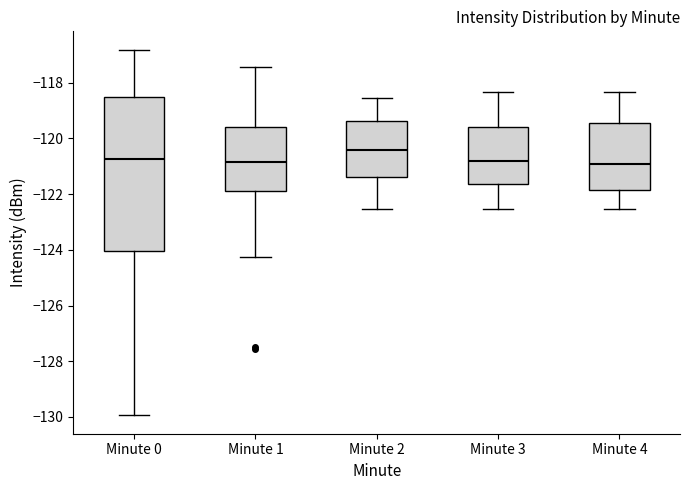

Which box is the tallest, from its lower edge to its upper edge?

Minute 0